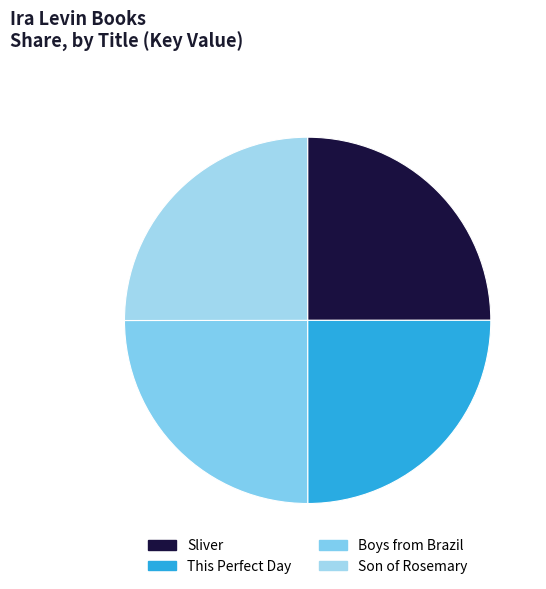

Which slice is the largest?

Son of Rosemary